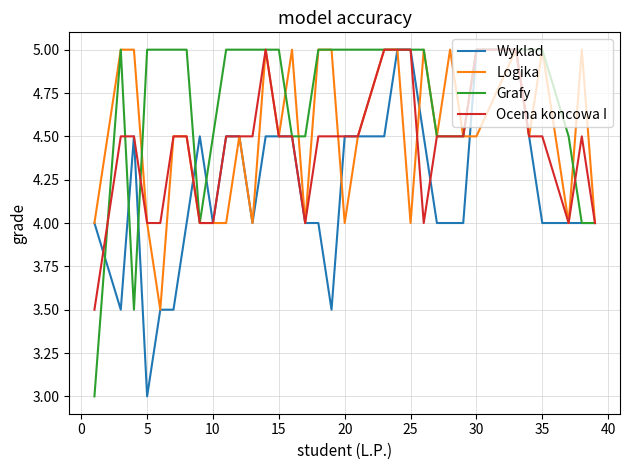

What is the maximum value shown in the chart?

5.0